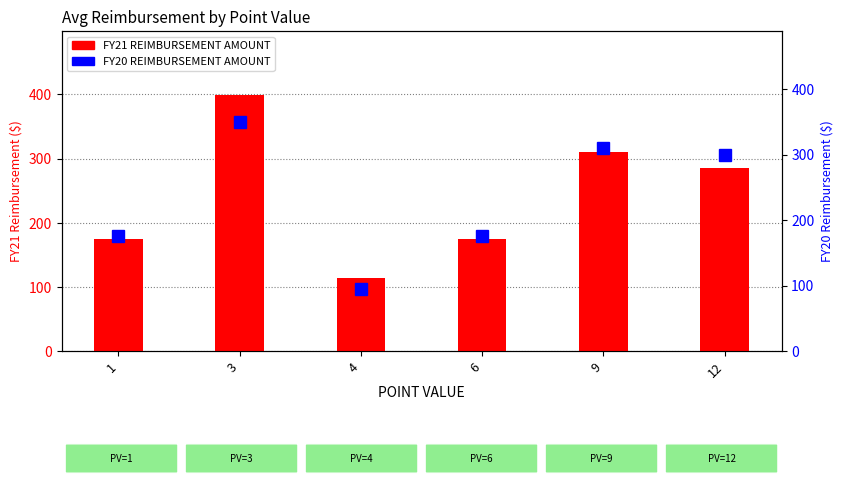

Which category has the highest value across all series?

3